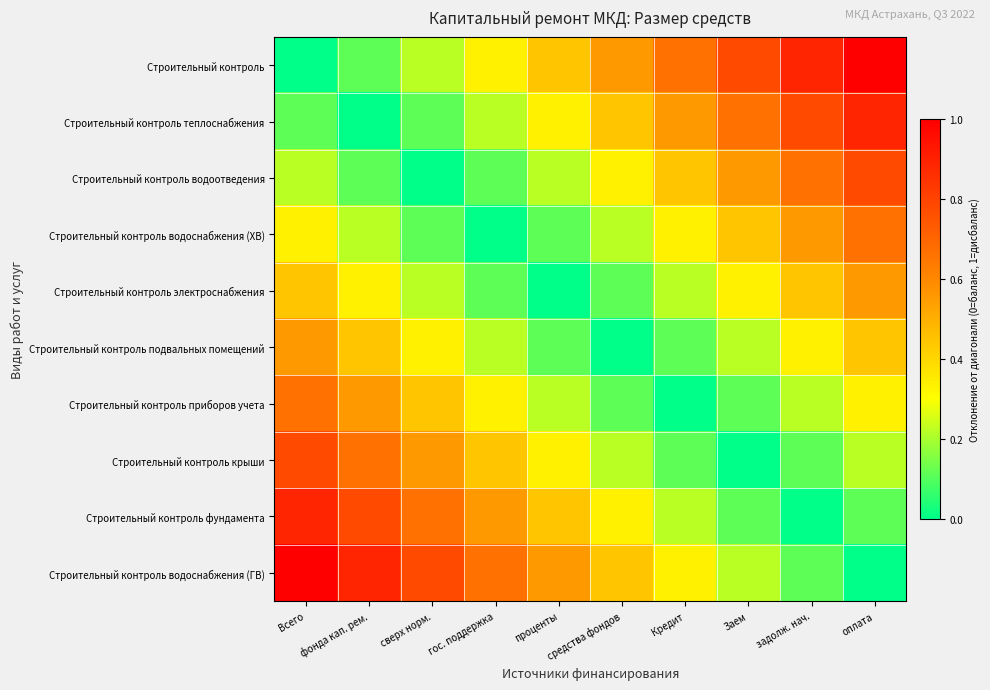

Reading left to right, what are all the values shown in this chart?

Строительный контроль: Всего=0.0	фонда кап. рем.=0.1	сверх норм.=0.2	гос. поддержка=0.3	проценты=0.4	средства фондов=0.6	Кредит=0.7	Заем=0.8	задолж. нач.=0.9	оплата=1.0
Строительный контроль теплоснабжения: Всего=0.1	фонда кап. рем.=0.0	сверх норм.=0.1	гос. поддержка=0.2	проценты=0.3	средства фондов=0.4	Кредит=0.6	Заем=0.7	задолж. нач.=0.8	оплата=0.9
Строительный контроль водоотведения: Всего=0.2	фонда кап. рем.=0.1	сверх норм.=0.0	гос. поддержка=0.1	проценты=0.2	средства фондов=0.3	Кредит=0.4	Заем=0.6	задолж. нач.=0.7	оплата=0.8
Строительный контроль водоснабжения (ХВ): Всего=0.3	фонда кап. рем.=0.2	сверх норм.=0.1	гос. поддержка=0.0	проценты=0.1	средства фондов=0.2	Кредит=0.3	Заем=0.4	задолж. нач.=0.6	оплата=0.7
Строительный контроль электроснабжения: Всего=0.4	фонда кап. рем.=0.3	сверх норм.=0.2	гос. поддержка=0.1	проценты=0.0	средства фондов=0.1	Кредит=0.2	Заем=0.3	задолж. нач.=0.4	оплата=0.6
Строительный контроль подвальных помещений: Всего=0.6	фонда кап. рем.=0.4	сверх норм.=0.3	гос. поддержка=0.2	проценты=0.1	средства фондов=0.0	Кредит=0.1	Заем=0.2	задолж. нач.=0.3	оплата=0.4
Строительный контроль приборов учета: Всего=0.7	фонда кап. рем.=0.6	сверх норм.=0.4	гос. поддержка=0.3	проценты=0.2	средства фондов=0.1	Кредит=0.0	Заем=0.1	задолж. нач.=0.2	оплата=0.3
Строительный контроль крыши: Всего=0.8	фонда кап. рем.=0.7	сверх норм.=0.6	гос. поддержка=0.4	проценты=0.3	средства фондов=0.2	Кредит=0.1	Заем=0.0	задолж. нач.=0.1	оплата=0.2
Строительный контроль фундамента: Всего=0.9	фонда кап. рем.=0.8	сверх норм.=0.7	гос. поддержка=0.6	проценты=0.4	средства фондов=0.3	Кредит=0.2	Заем=0.1	задолж. нач.=0.0	оплата=0.1
Строительный контроль водоснабжения (ГВ): Всего=1.0	фонда кап. рем.=0.9	сверх норм.=0.8	гос. поддержка=0.7	проценты=0.6	средства фондов=0.4	Кредит=0.3	Заем=0.2	задолж. нач.=0.1	оплата=0.0